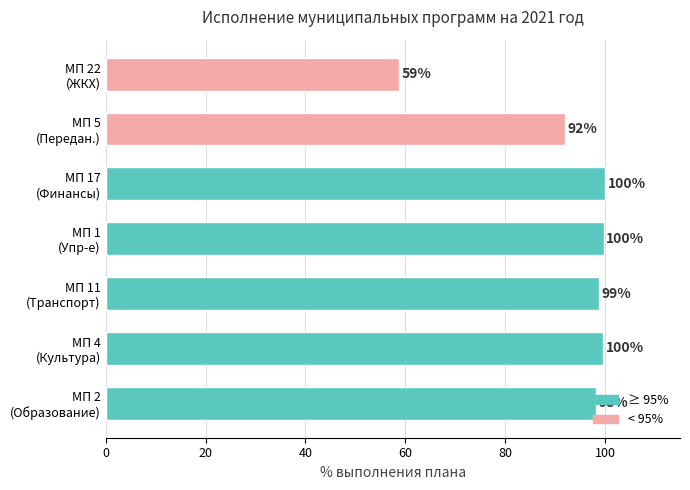

What is the greatest value displayed?

100.0